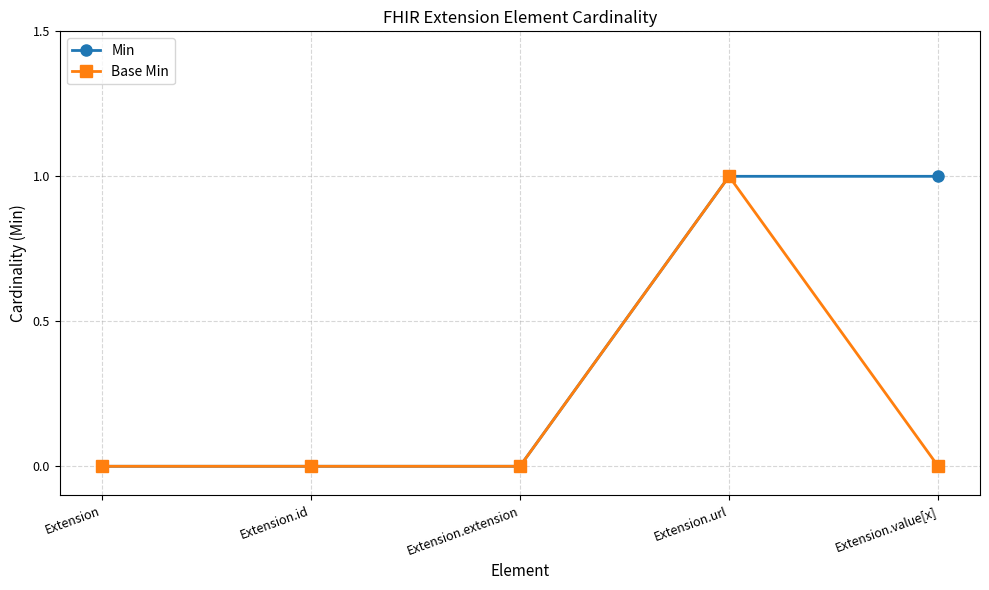

Count the number of data series in this chart.

2